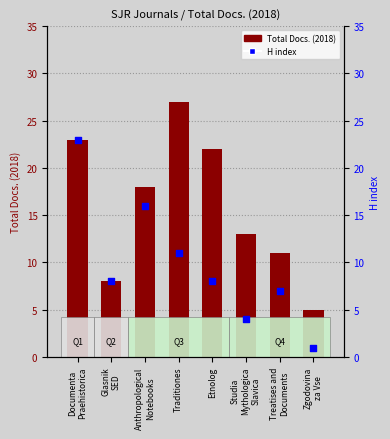

What are all the series names shown in the legend?

Total Docs. (2018), H index